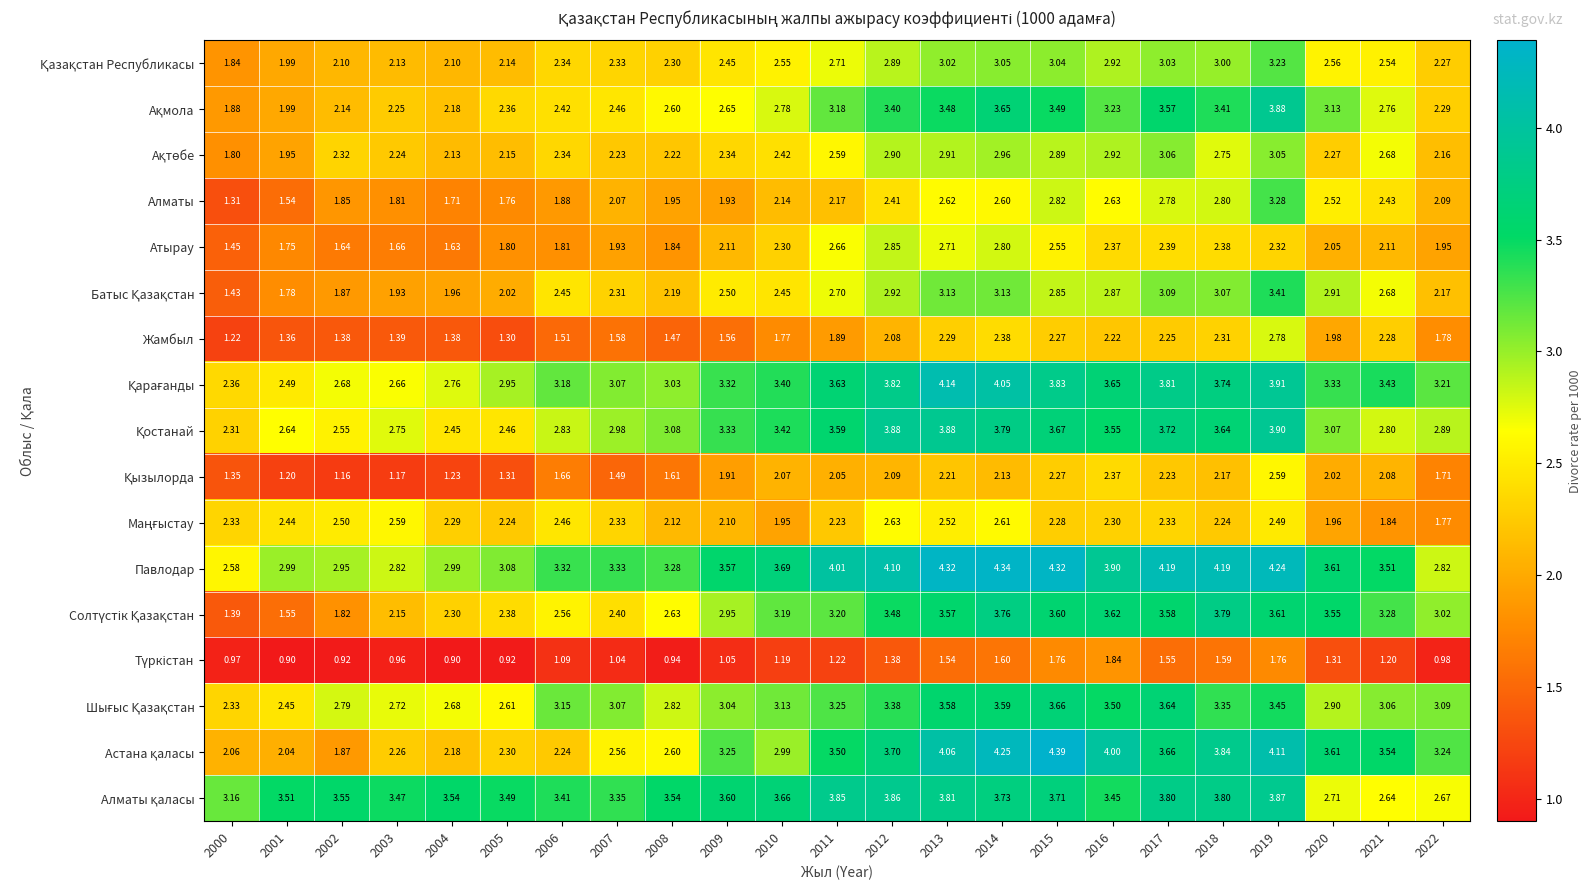

Which series has the largest total across all categories?

Павлодар